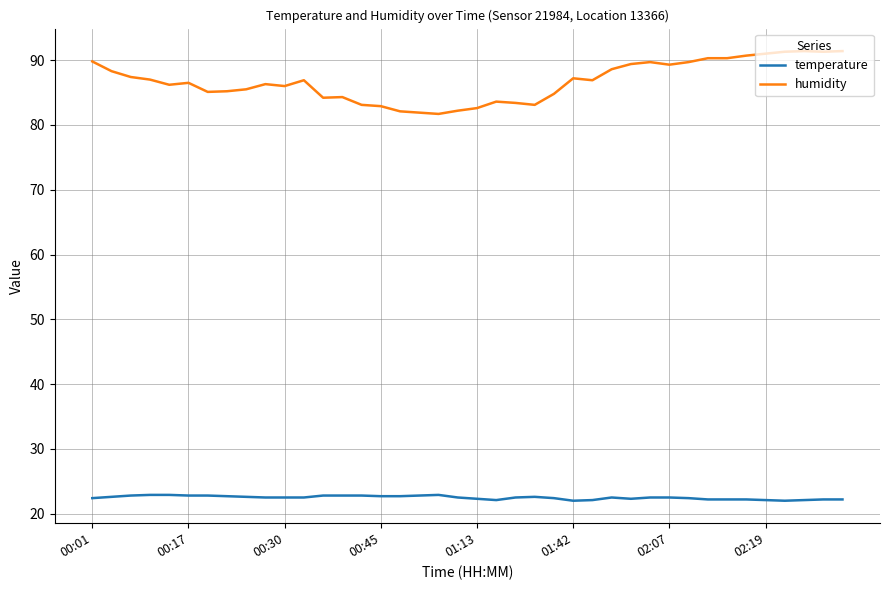

Rank the series by their maximum value, from lowest to highest.

temperature, humidity